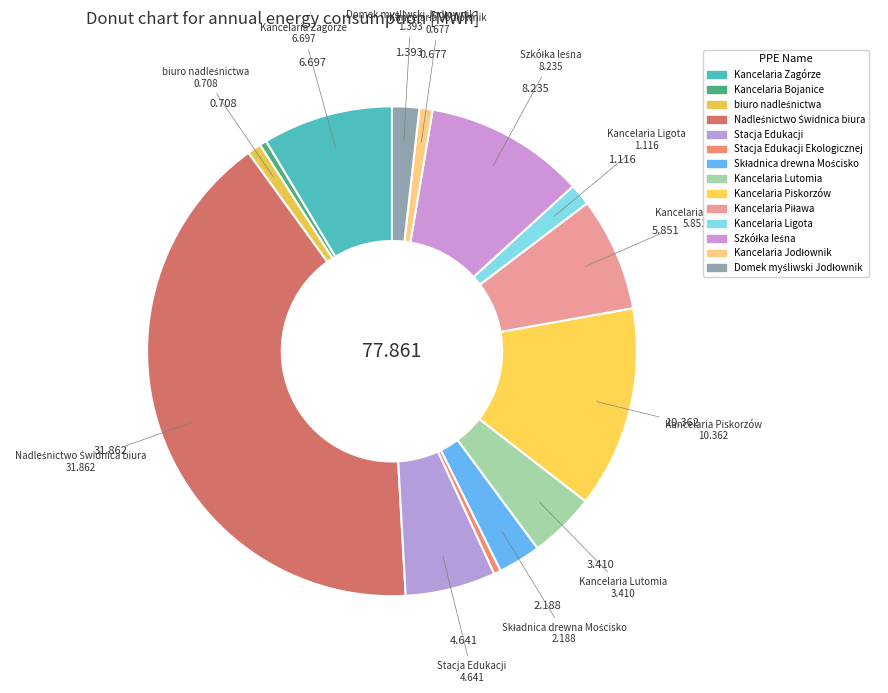

To the nearest percent, what is the difference between the largest and smallest slice percentages?

40%